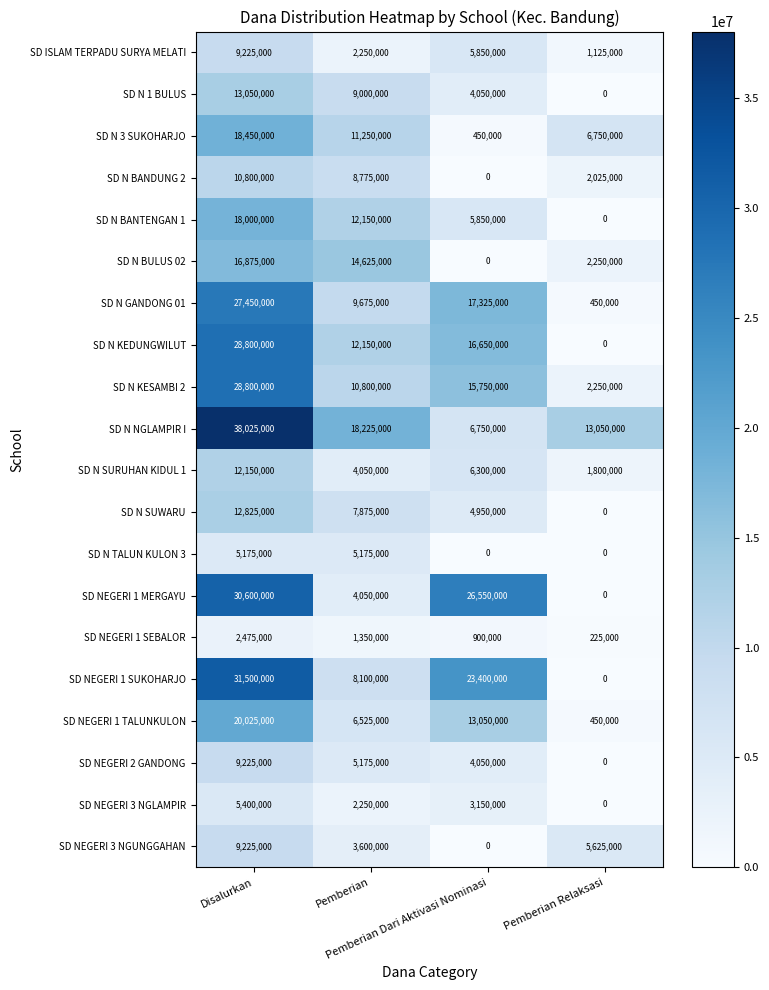

Between Disalurkan and Pemberian Relaksasi, which series saw the biggest shift?

SD NEGERI 1 SUKOHARJO